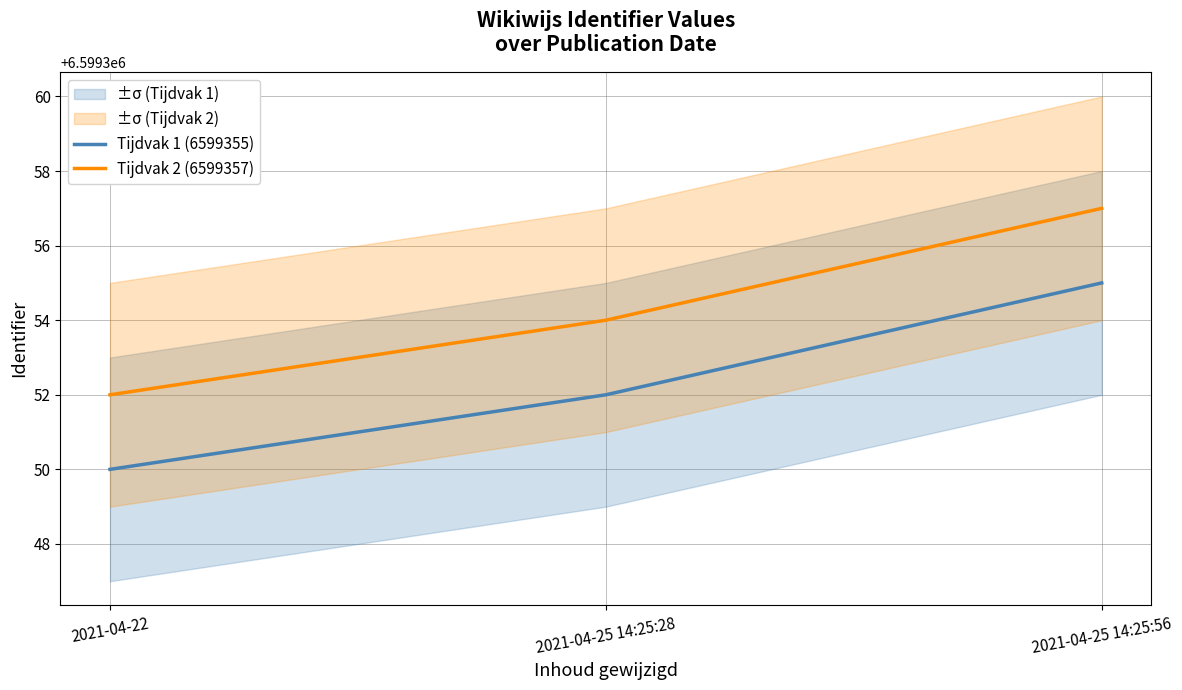

What is the difference between the maximum and second lowest values in the Tijdvak 2 (6599357) series?

3